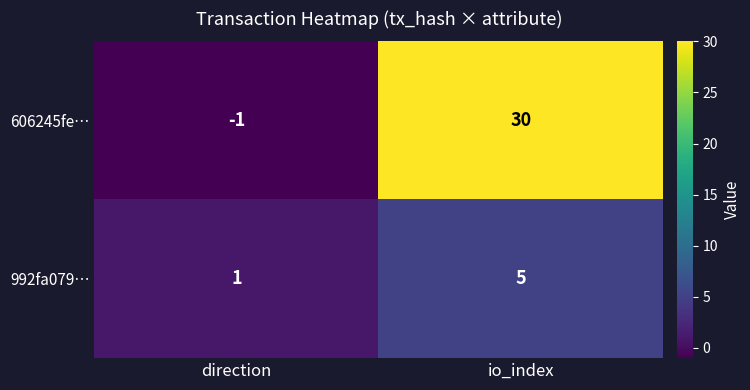

What is the difference between the maximum and minimum values in the 606245fe… series?

31